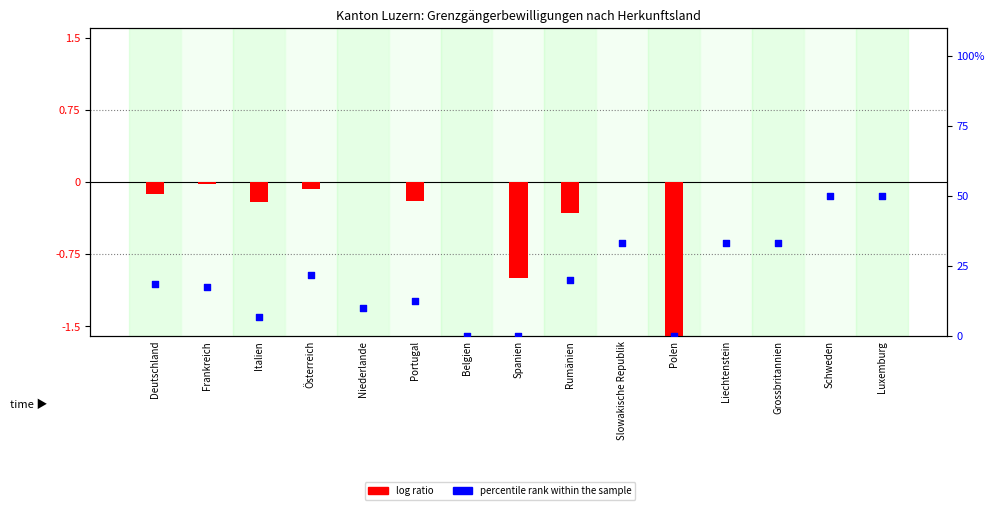

Which series has the largest total across all categories?

percentile rank within the sample